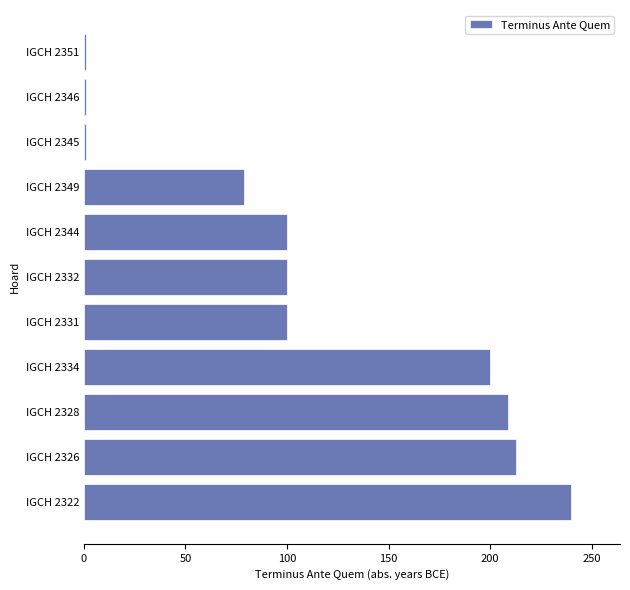

Are the bars horizontal?

Yes